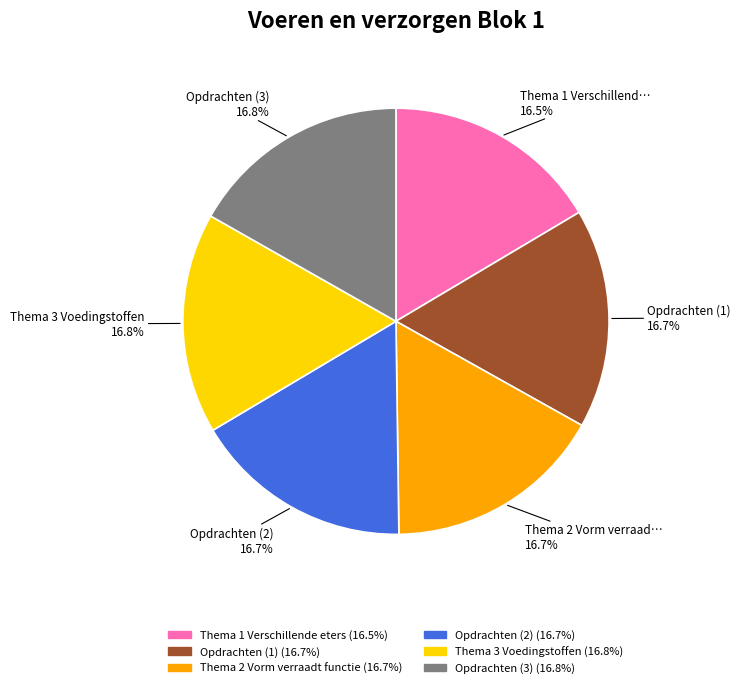

Is there any slice that represents more than half of the pie?

No